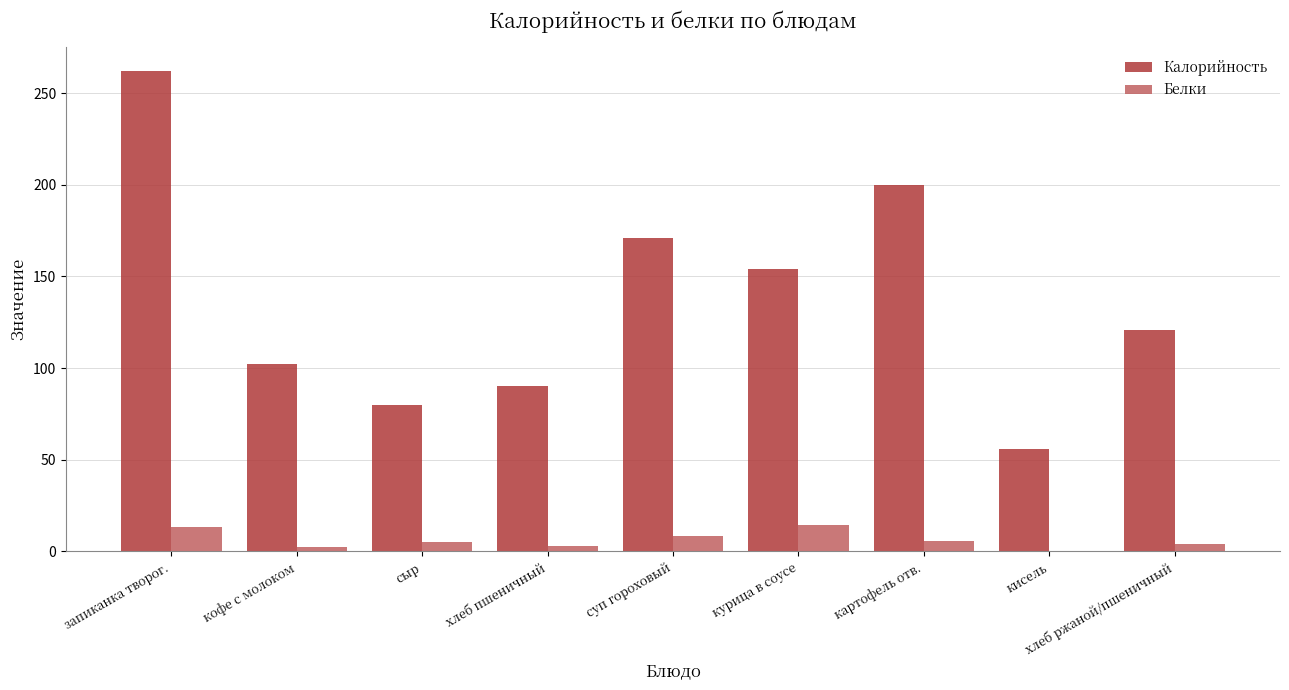

Which series has the largest total across all categories?

Калорийность